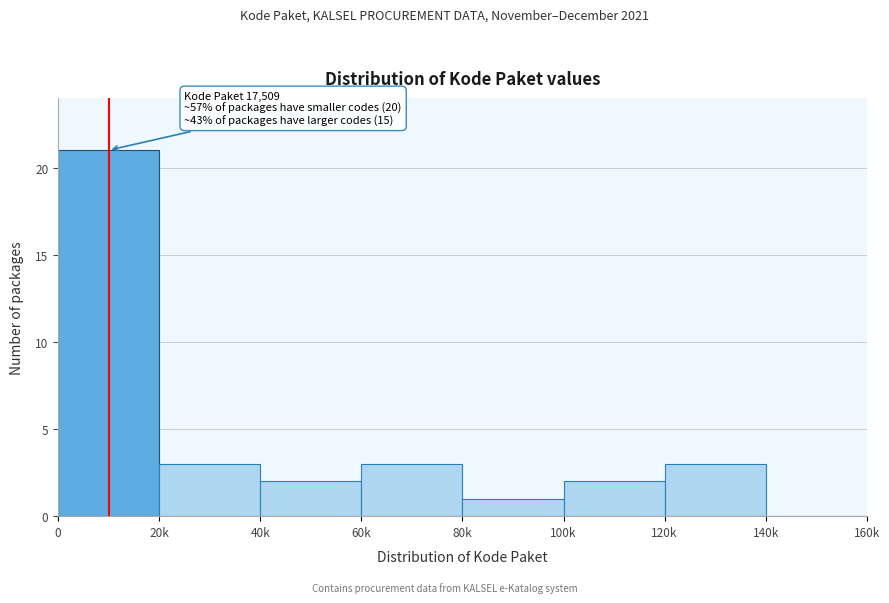

Reading right to left, what are all the values shown in this chart?

140k=0	120k=3	100k=2	80k=1	60k=3	40k=2	20k=3	0=21